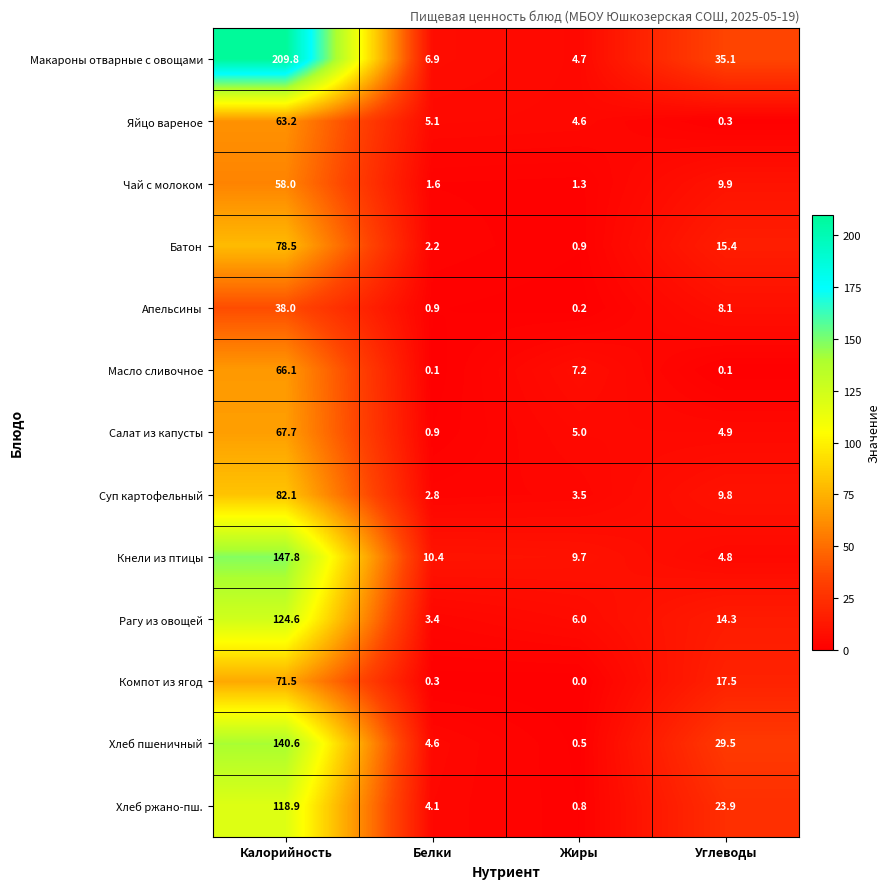

Which series has the largest total across all categories?

Макароны отварные с овощами